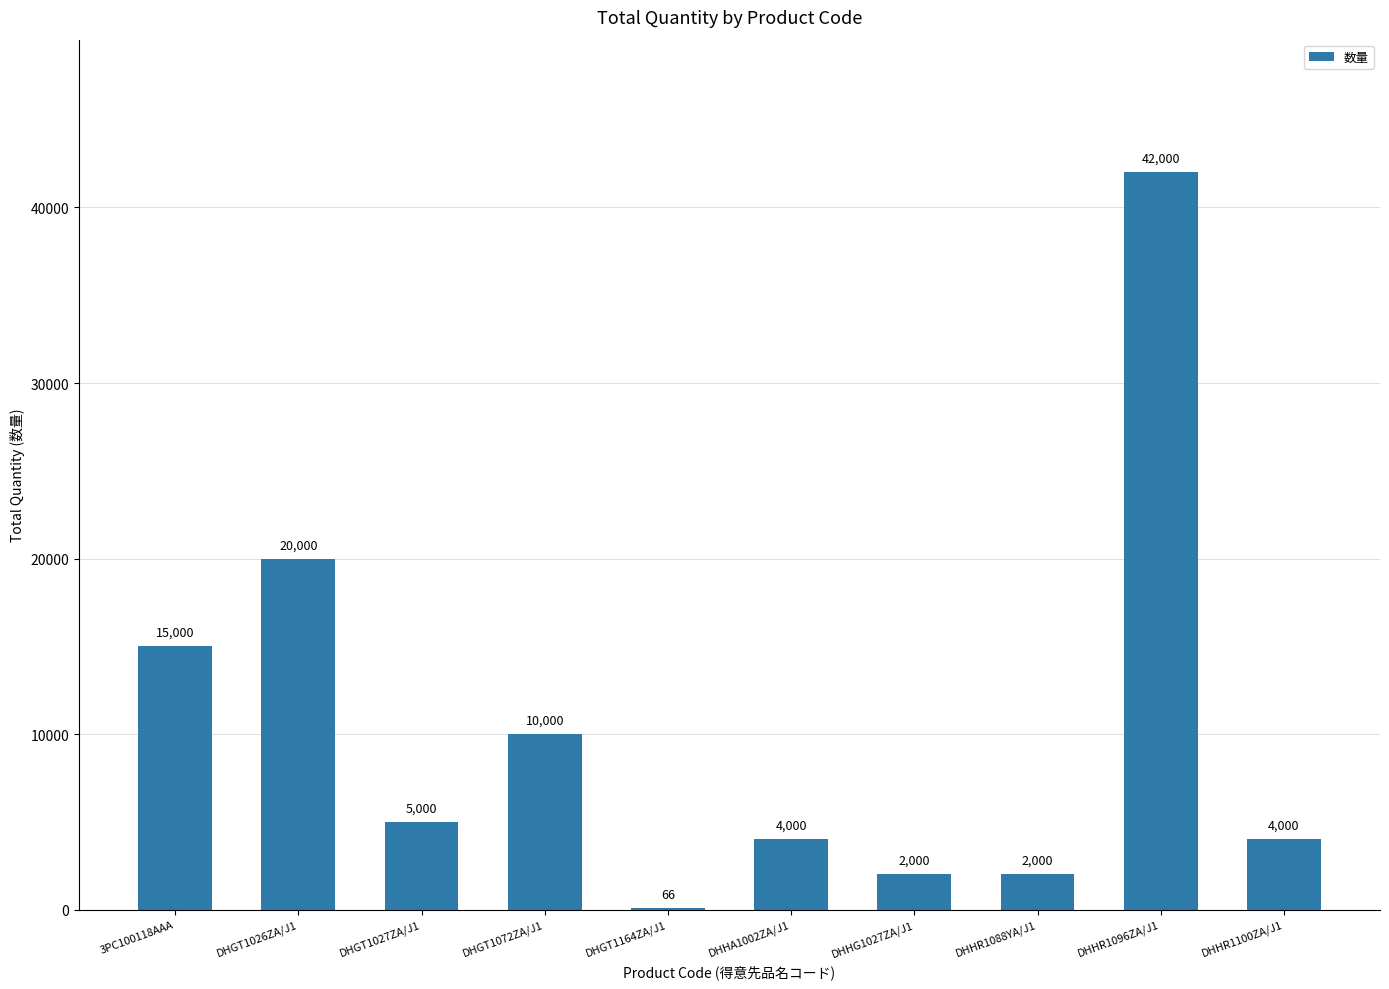

Is it true that the value at DHHR1100ZA/J1 is 1610?

False